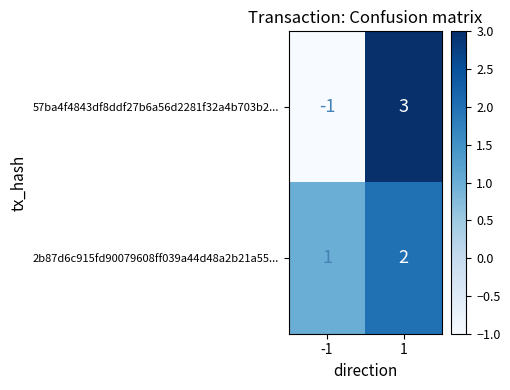

Which series has the largest range (max minus min)?

57ba4f4843df8ddf27b6a56d2281f32a4b703b2...